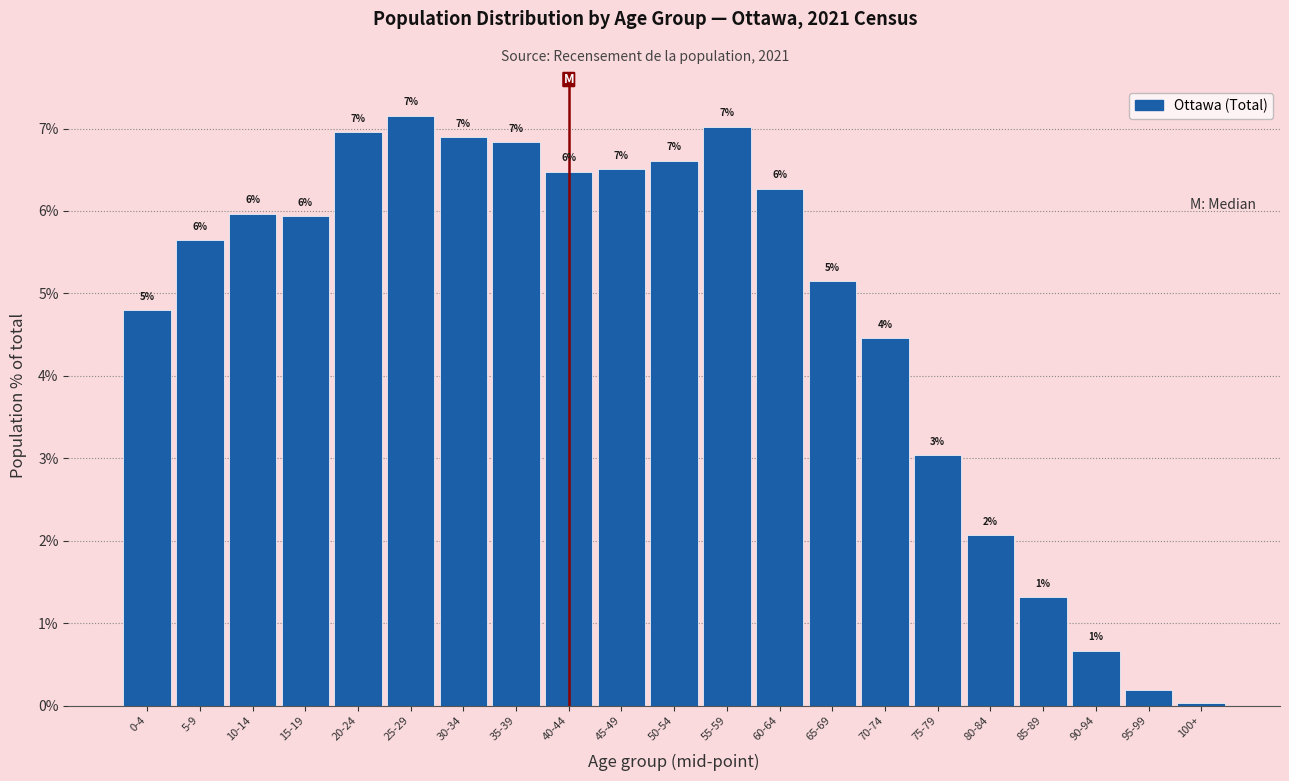

What is the approximate value at 50-54?

6.6